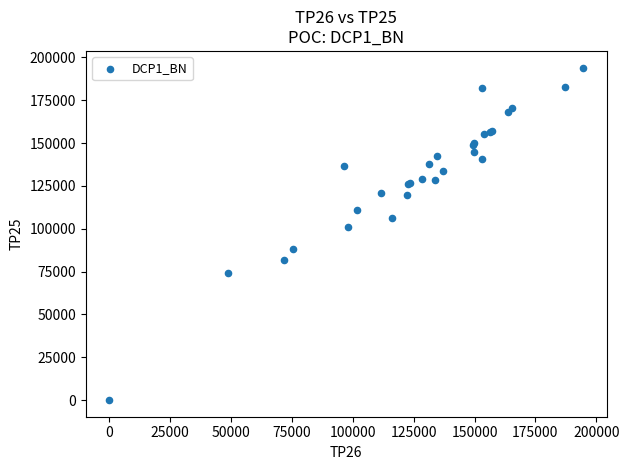

What Y value in the scatter plot is closest to 97025?

101150